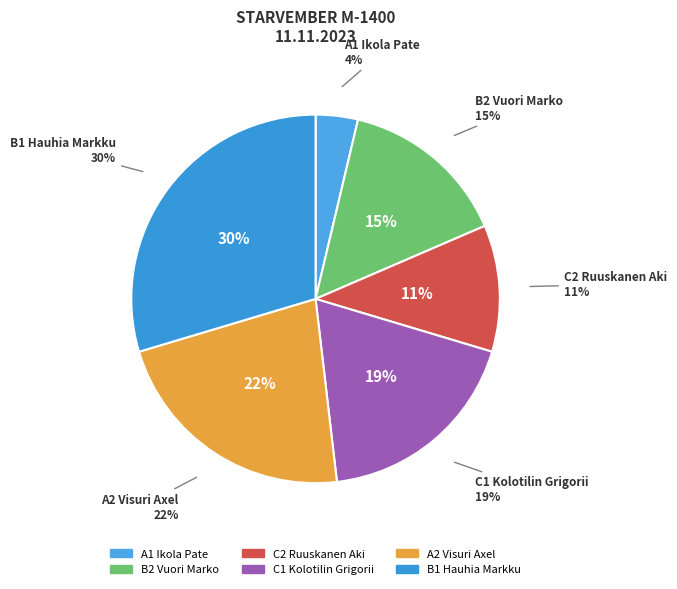

What is the smallest slice in the pie chart?

A1 Ikola Pate